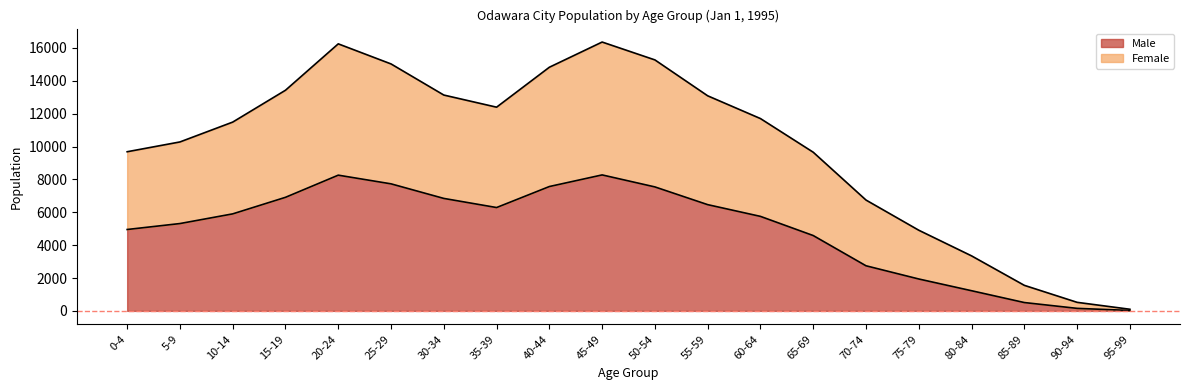

Is it true that Male equals 26 at 95-99?

True